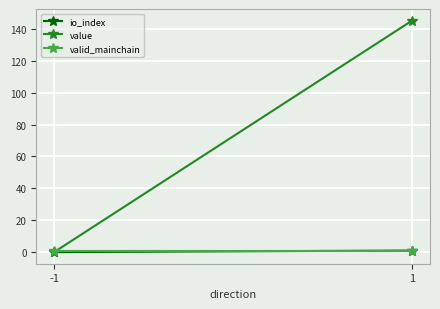

The value of io_index at 1 is 1.0. True or false?

True